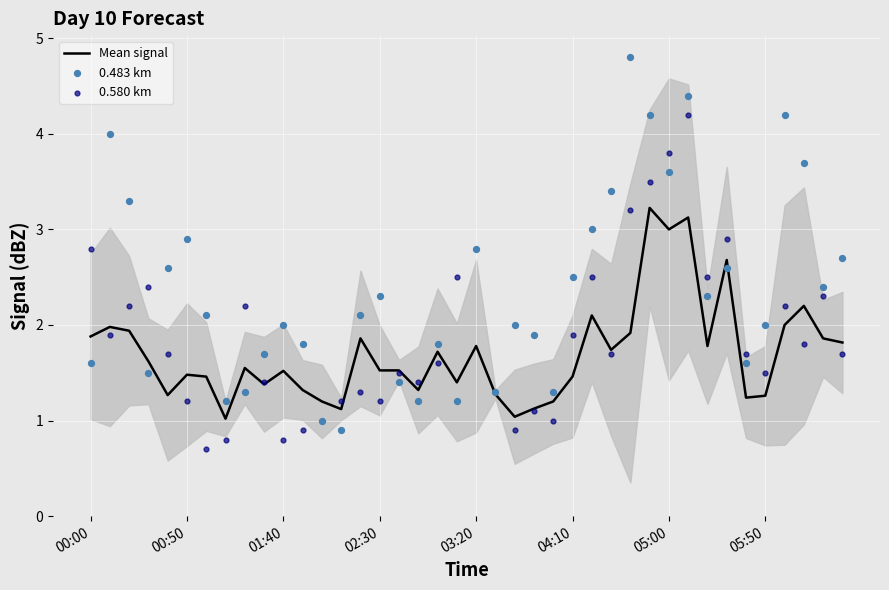

Which series reaches the minimum Y coordinate?

0.580 km